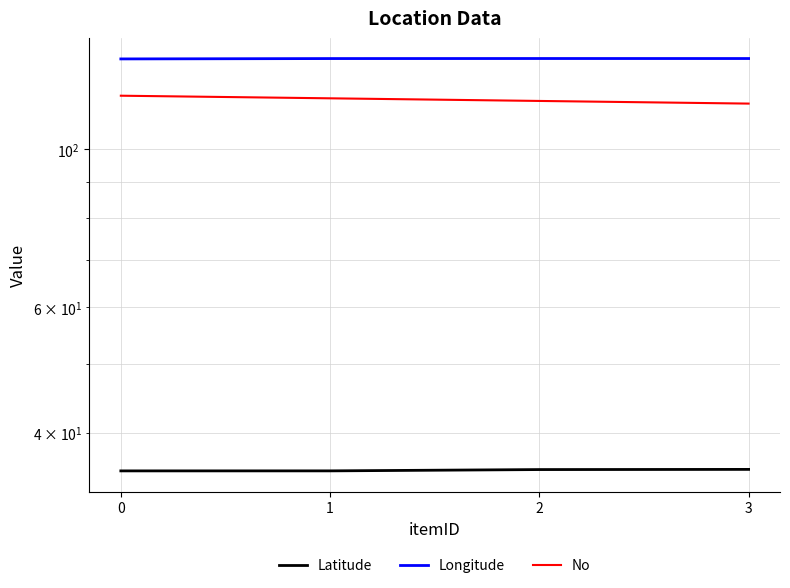

Rank the categories by No value from highest to lowest.

0, 1, 2, 3